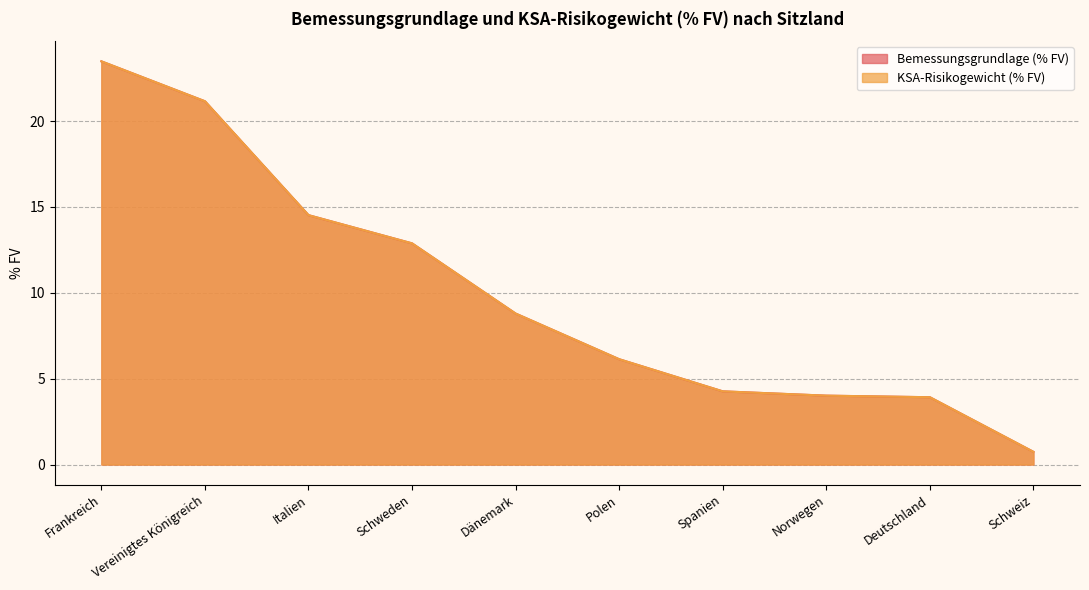

Does the chart display data point markers on the line(s)?

No